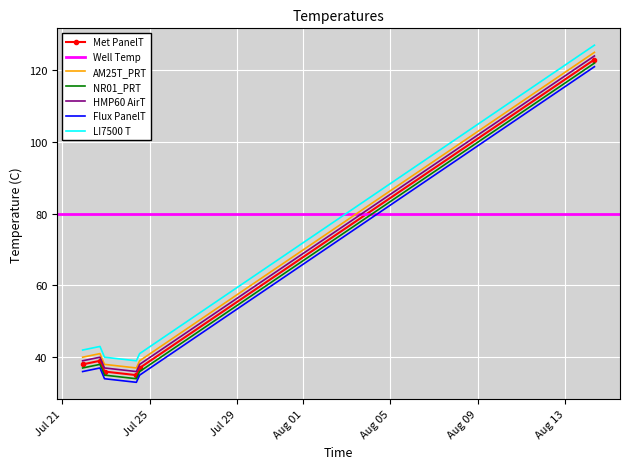

The chart shows a value of 38 at 2021-07-23 19:47:20. True or false?

True